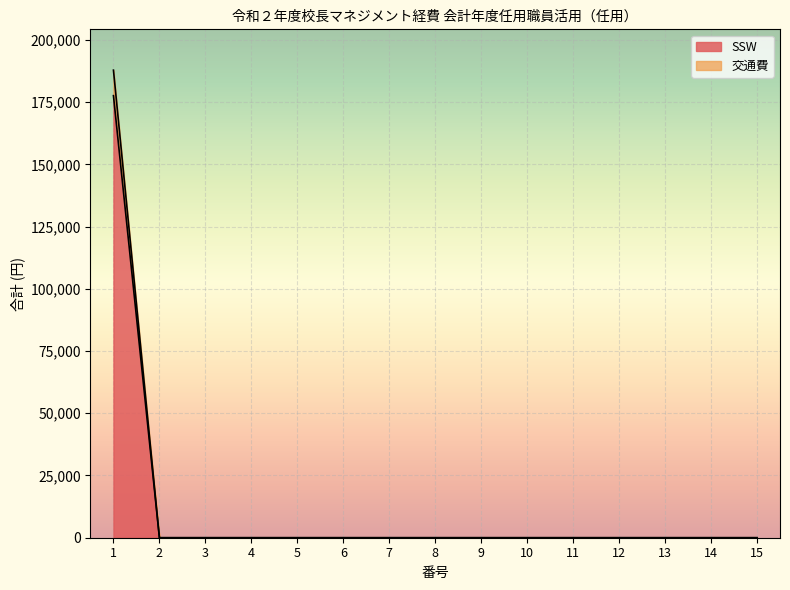

Does the chart display data point markers on the line(s)?

No